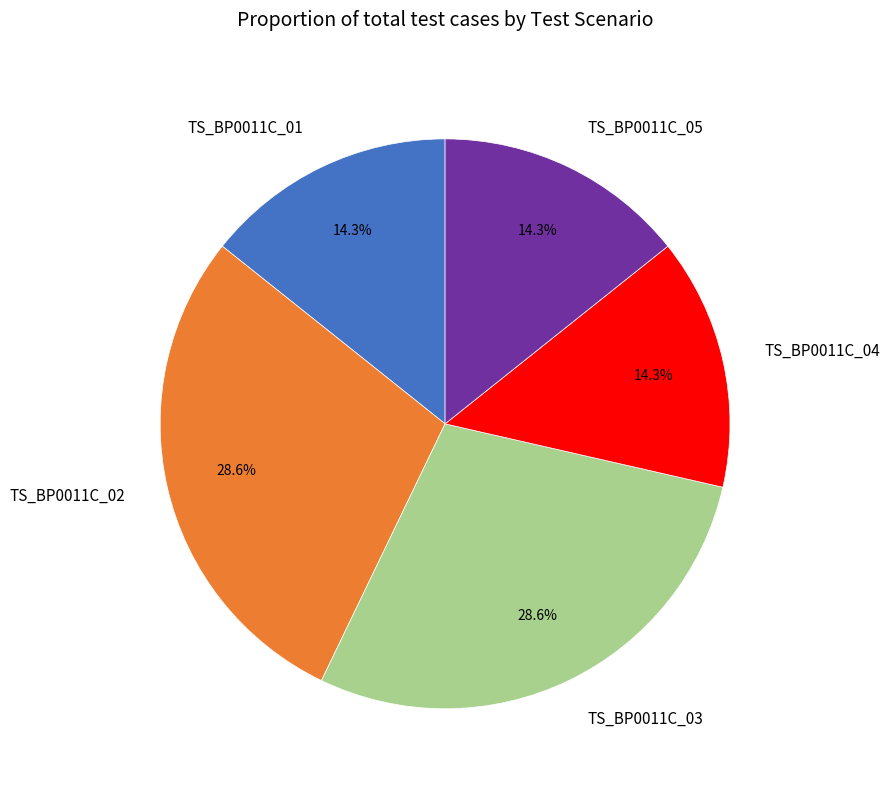

Do TS_BP0011C_02 and TS_BP0011C_05 together represent more than half of the pie?

No